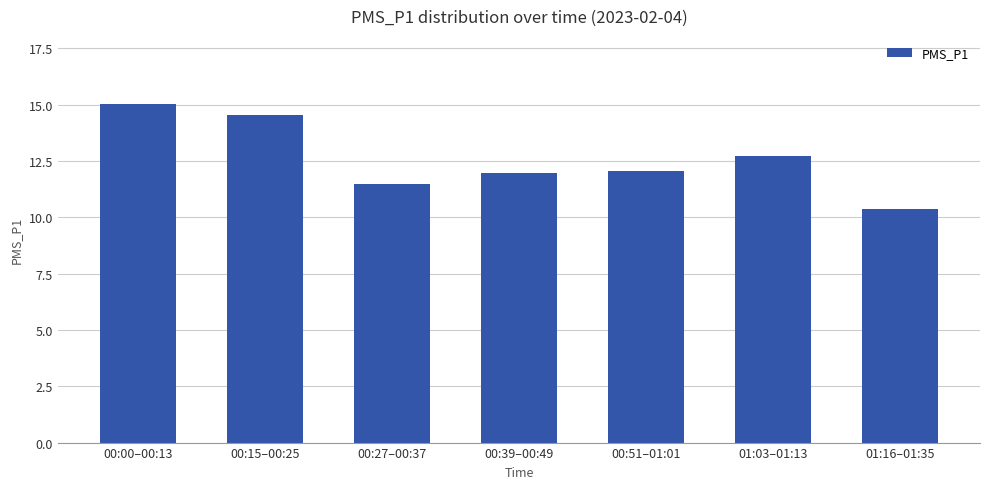

Count the values in the range 11 to 14.

4